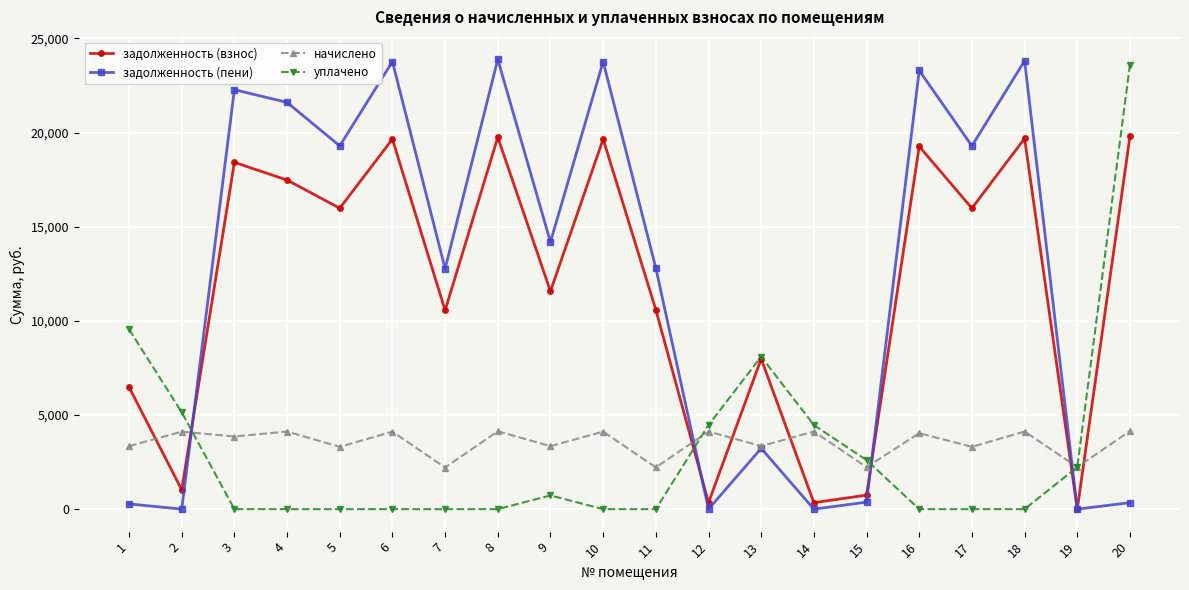

Is the value of уплачено at 17 greater than the value of начислено at 11?

No